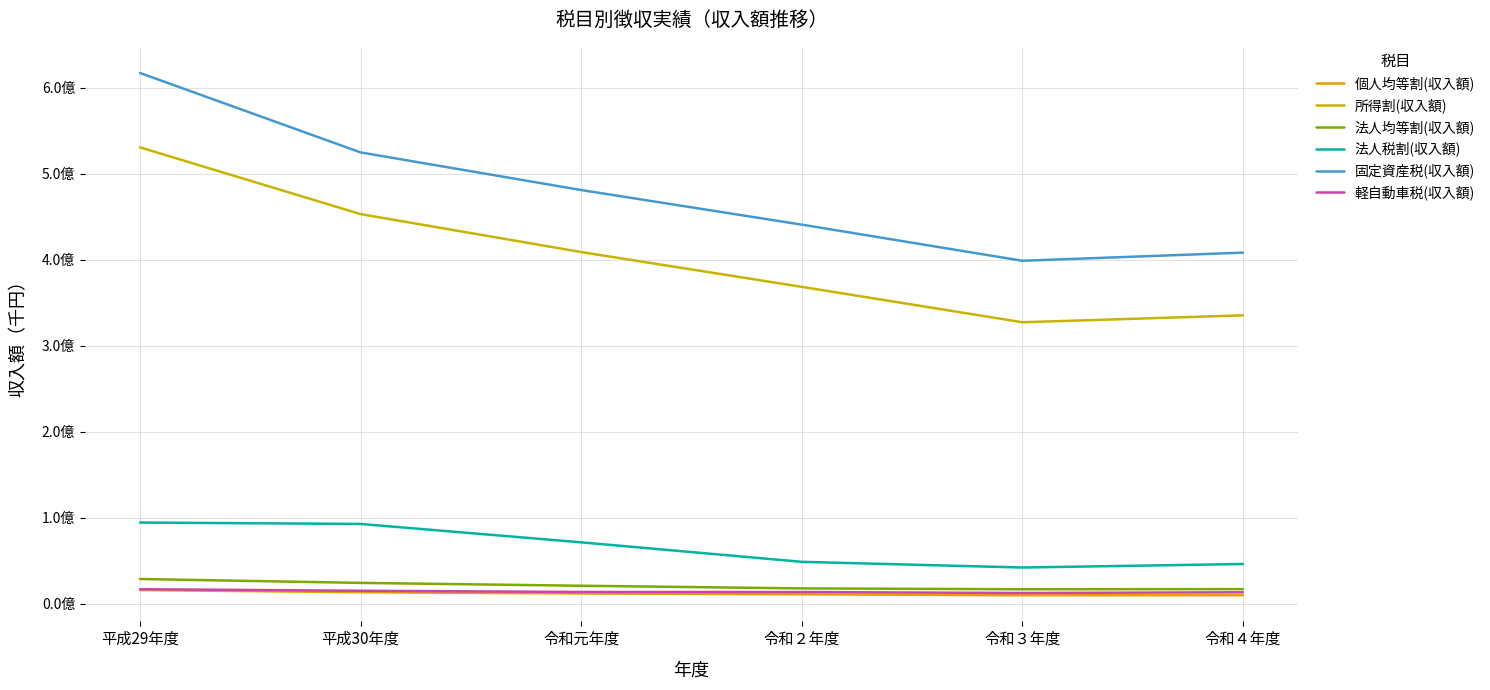

Reading right to left, list all the values displayed in this chart.

個人均等割(収入額): 10084856	10039884	11131901	12108925	13590625	16075051
所得割(収入額): 335317586	327286845	368447070	408876651	452958638	530525418
法人均等割(収入額): 17189330	17013618	18032516	21111337	24430591	28950208
法人税割(収入額): 46371137	42290808	48897925	71558938	92920401	94545627
固定資産税(収入額): 408189703	398733283	440732763	480933013	524631794	616986495
軽自動車税(収入額): 13504388	12675148	13806600	13861123	15296985	17078363